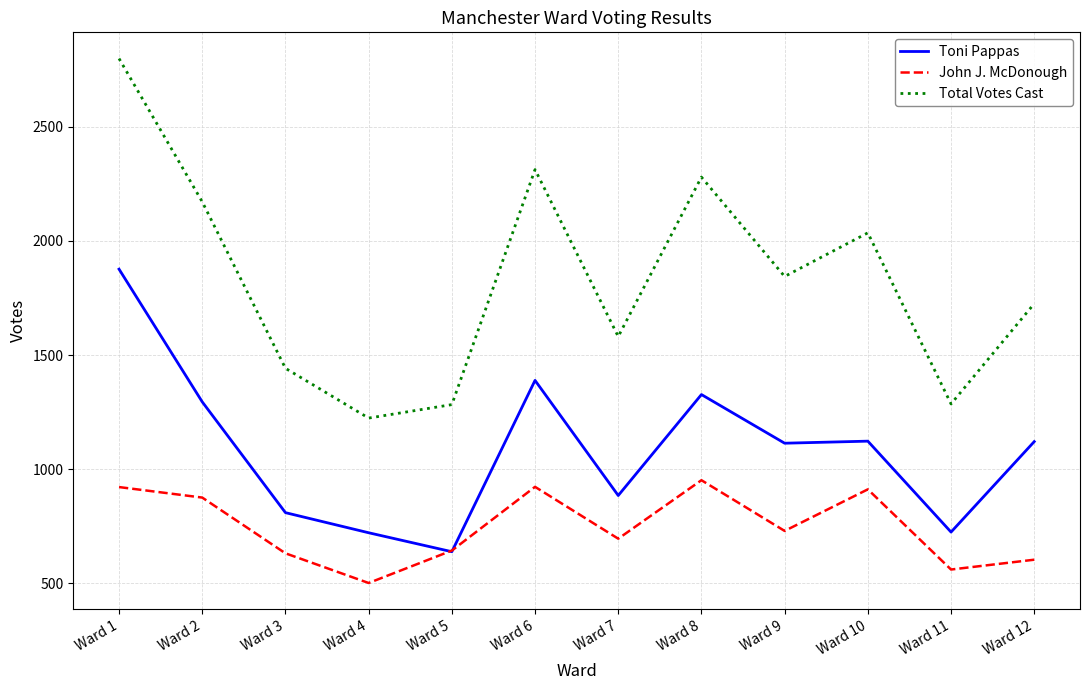

What is the sum of all Toni Pappas values?

13026